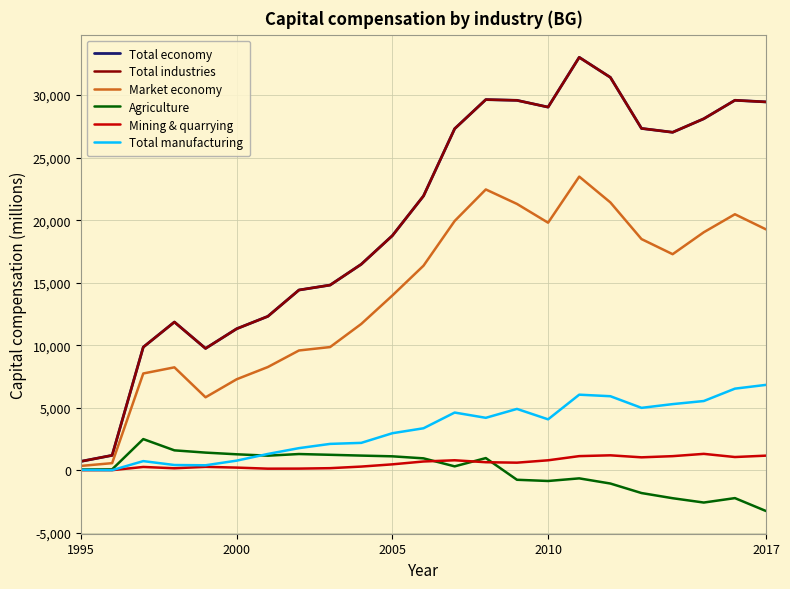

What is the smallest value displayed?

-3251.8